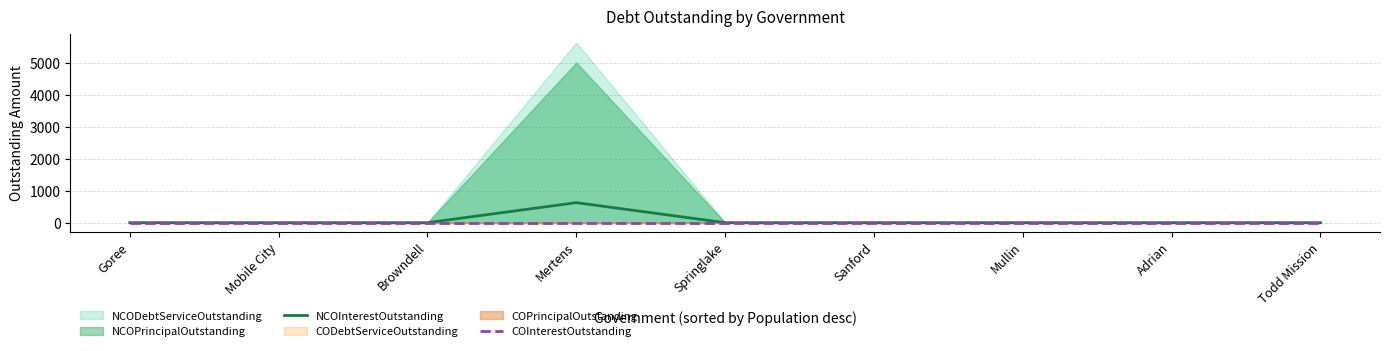

The value of NCOInterestOutstanding at Springlake is 225. True or false?

False